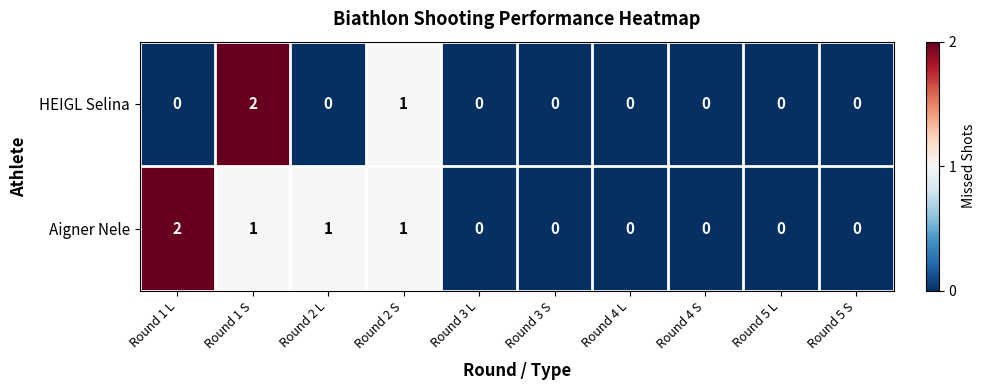

Reading left to right, transcribe all the data shown in this chart.

HEIGL Selina: Round 1 L=0	Round 1 S=2	Round 2 L=0	Round 2 S=1	Round 3 L=0	Round 3 S=0	Round 4 L=0	Round 4 S=0	Round 5 L=0	Round 5 S=0
Aigner Nele: Round 1 L=2	Round 1 S=1	Round 2 L=1	Round 2 S=1	Round 3 L=0	Round 3 S=0	Round 4 L=0	Round 4 S=0	Round 5 L=0	Round 5 S=0